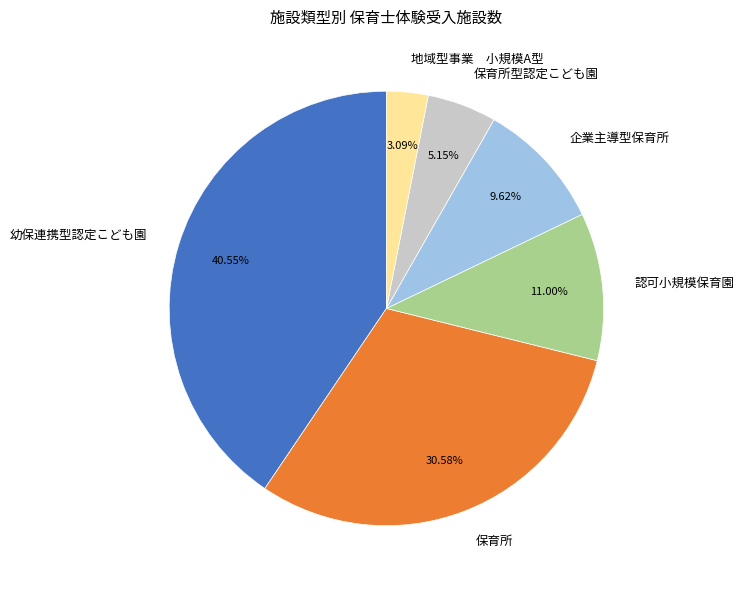

Approximately how many times larger is the value at 認可小規模保育園 compared to 保育所?

0.4